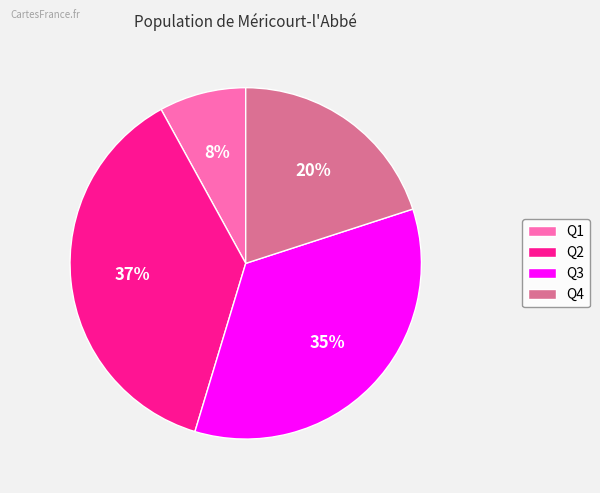

Rank the categories by value from highest to lowest.

Q2, Q3, Q4, Q1